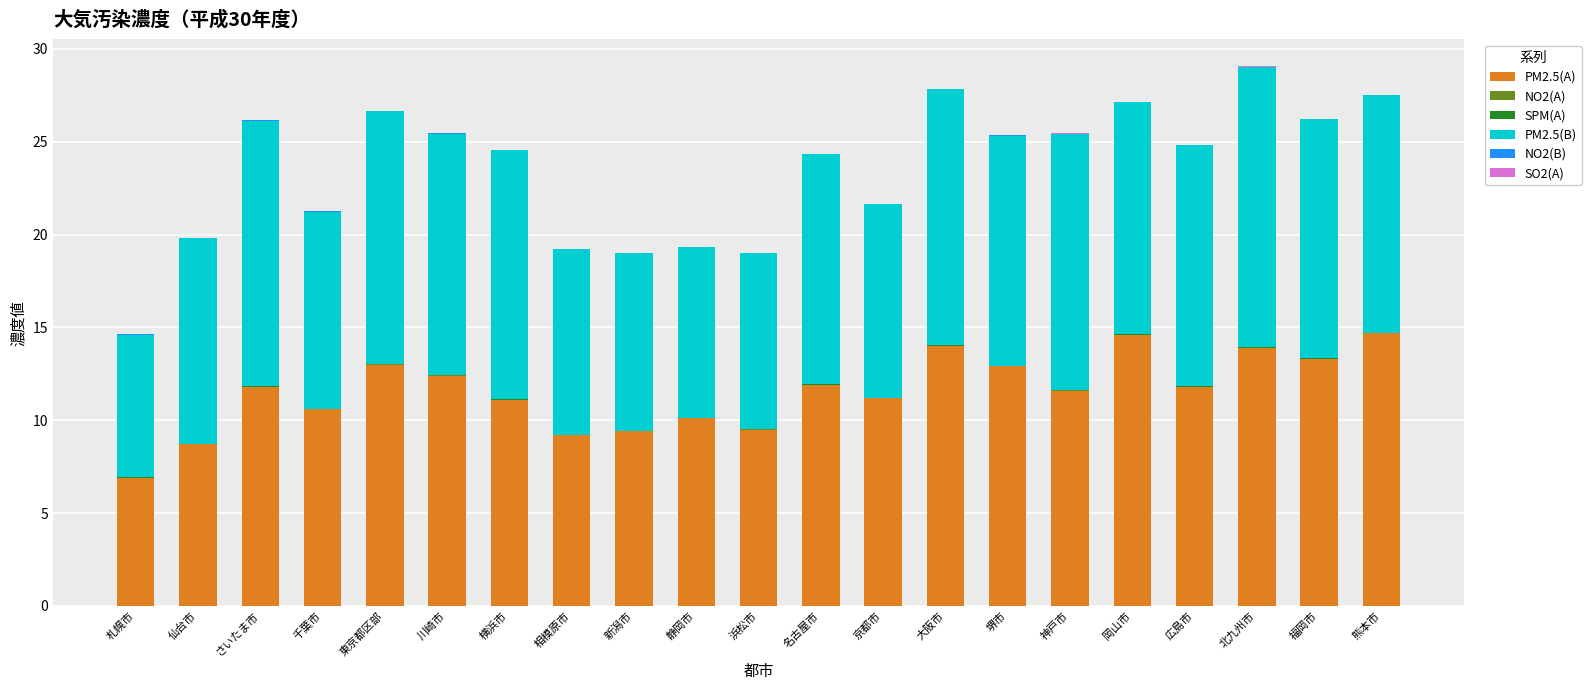

What is the highest value of the PM2.5(A) series?

14.7